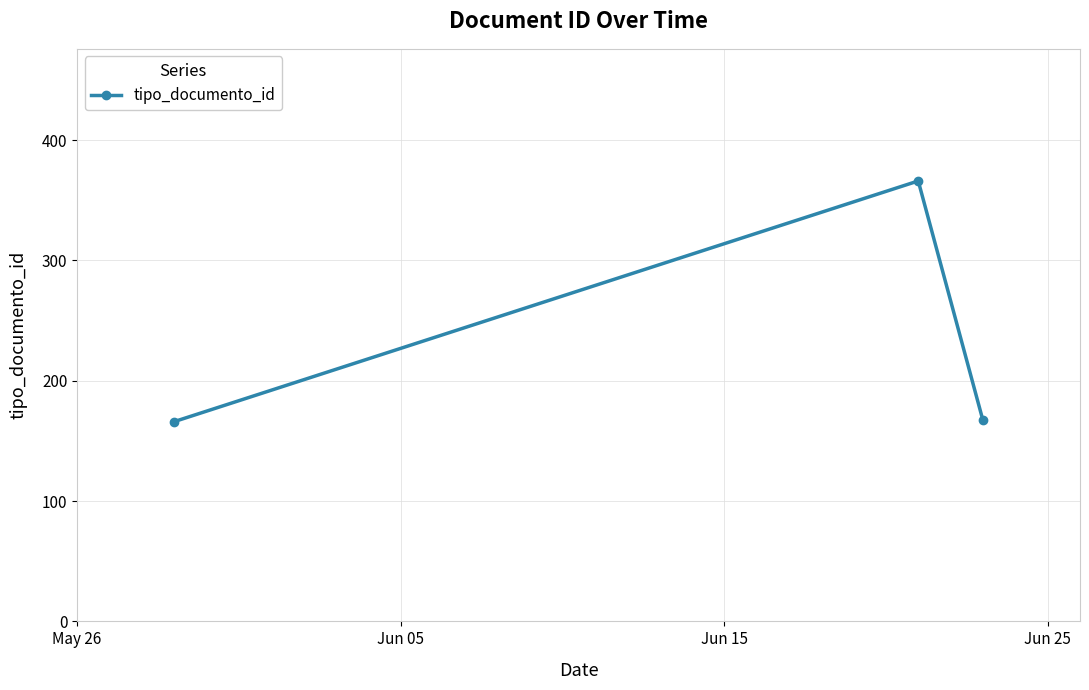

What is the maximum value shown in the chart?

366